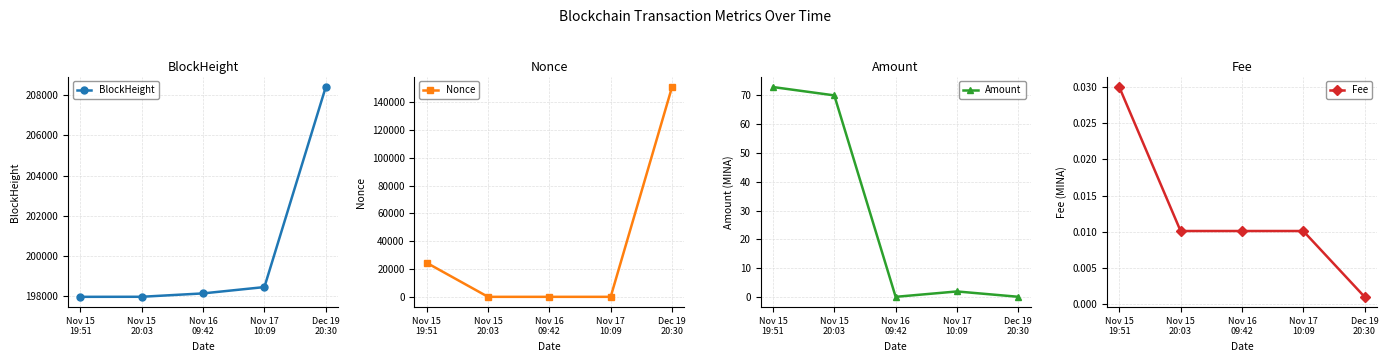

Rank the categories by Fee value from highest to lowest.

Nov 15
19:51, Nov 15
20:03, Nov 16
09:42, Nov 17
10:09, Dec 19
20:30